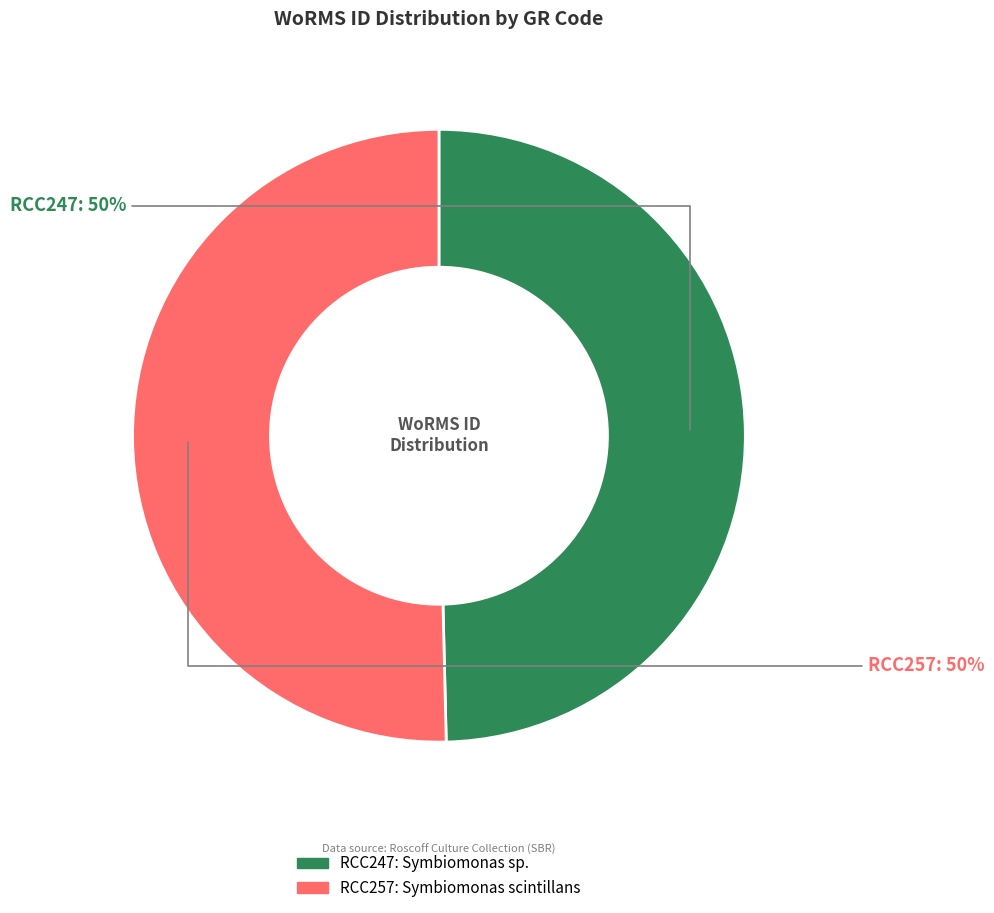

To the nearest percent, what portion does RCC257 represent?

50%